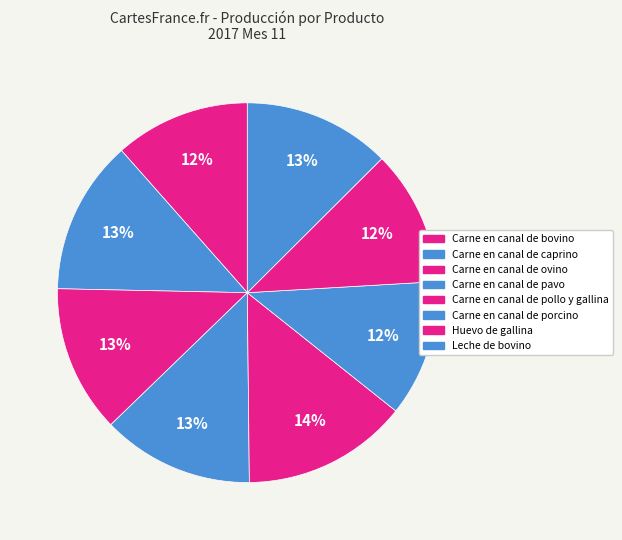

How many segments does this pie chart have?

8